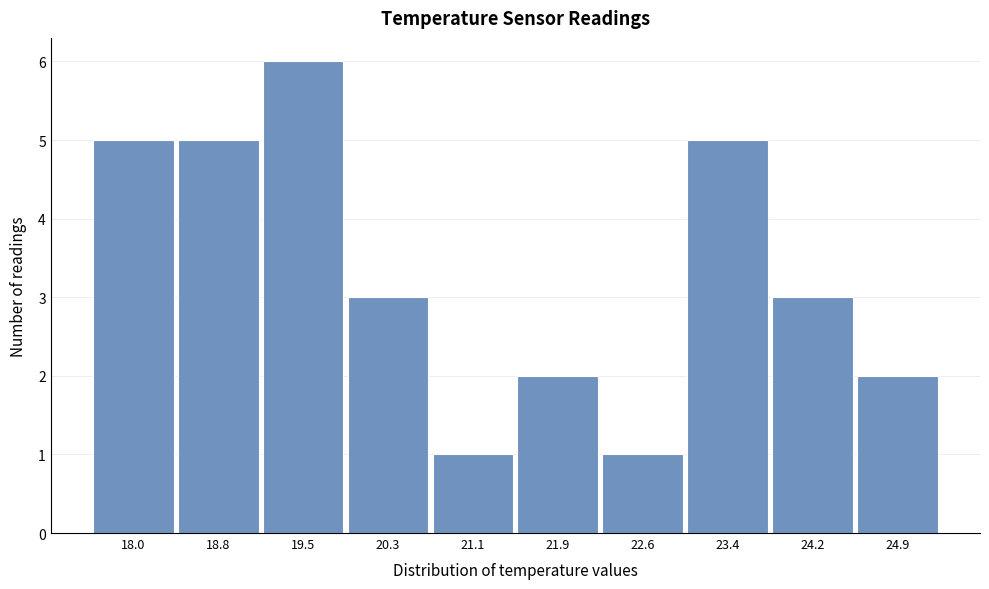

Reading left to right, list all the values displayed in this chart.

18.0=5	18.8=5	19.5=6	20.3=3	21.1=1	21.9=2	22.6=1	23.4=5	24.2=3	24.9=2